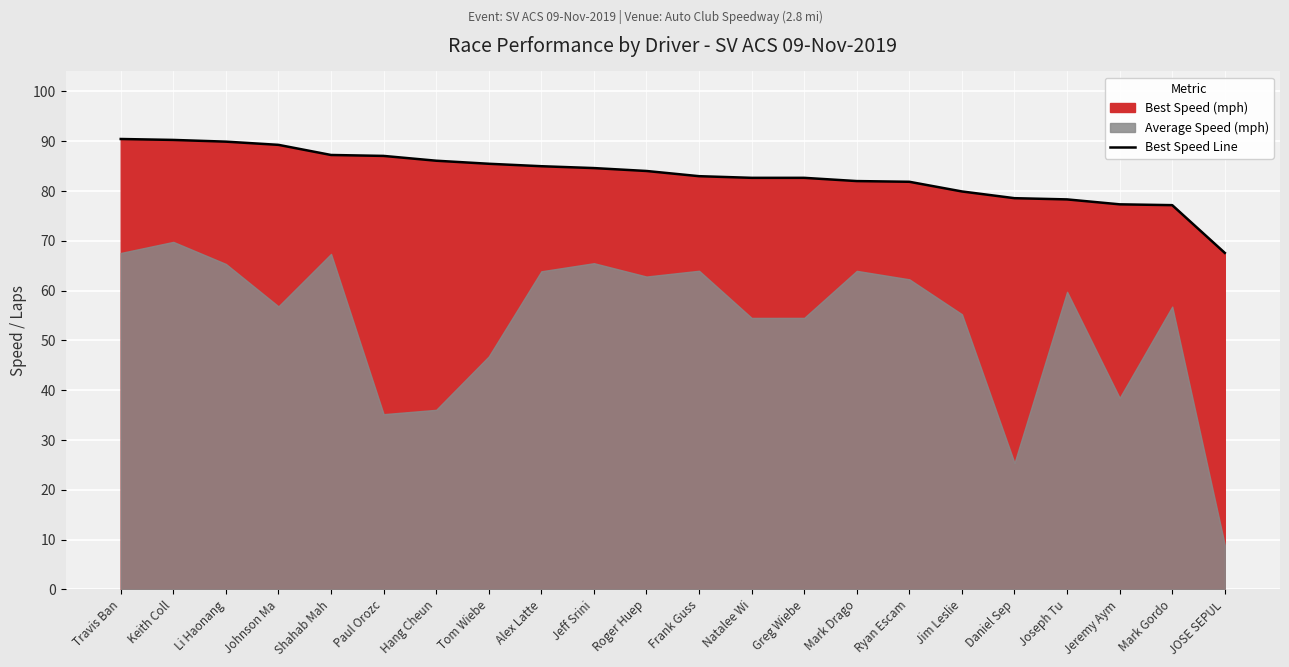

What is the value of the 15th point from the left?

82.0